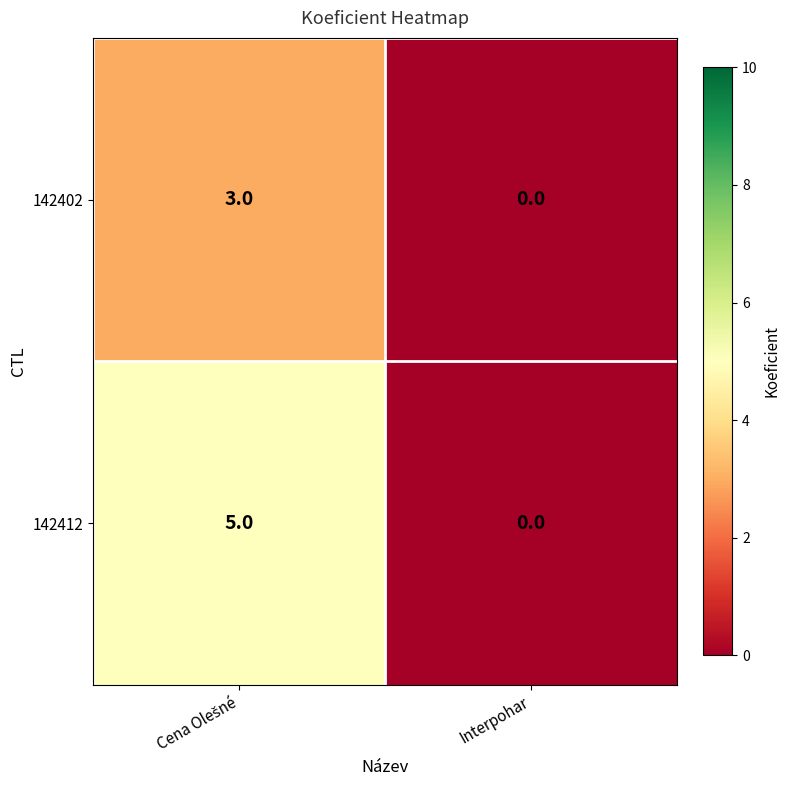

Reading right to left, transcribe all the data shown in this chart.

142402: 0	3
142412: 0	5